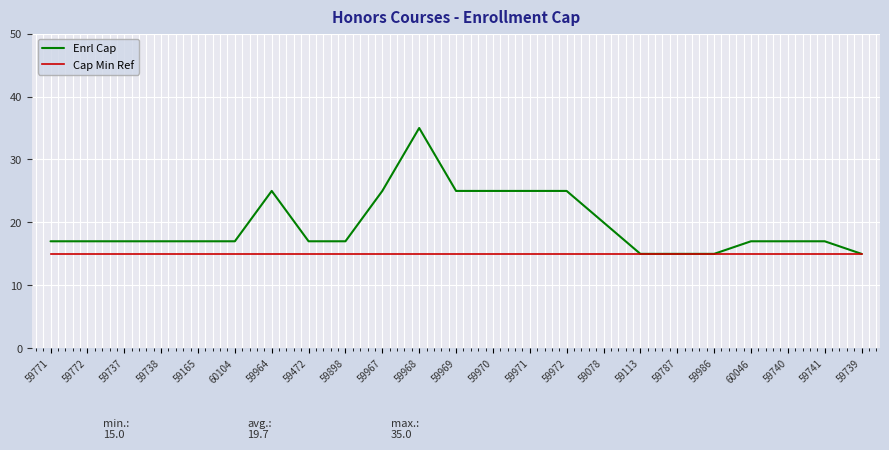

What is the approximate value of Cap Min Ref at 59971?

15